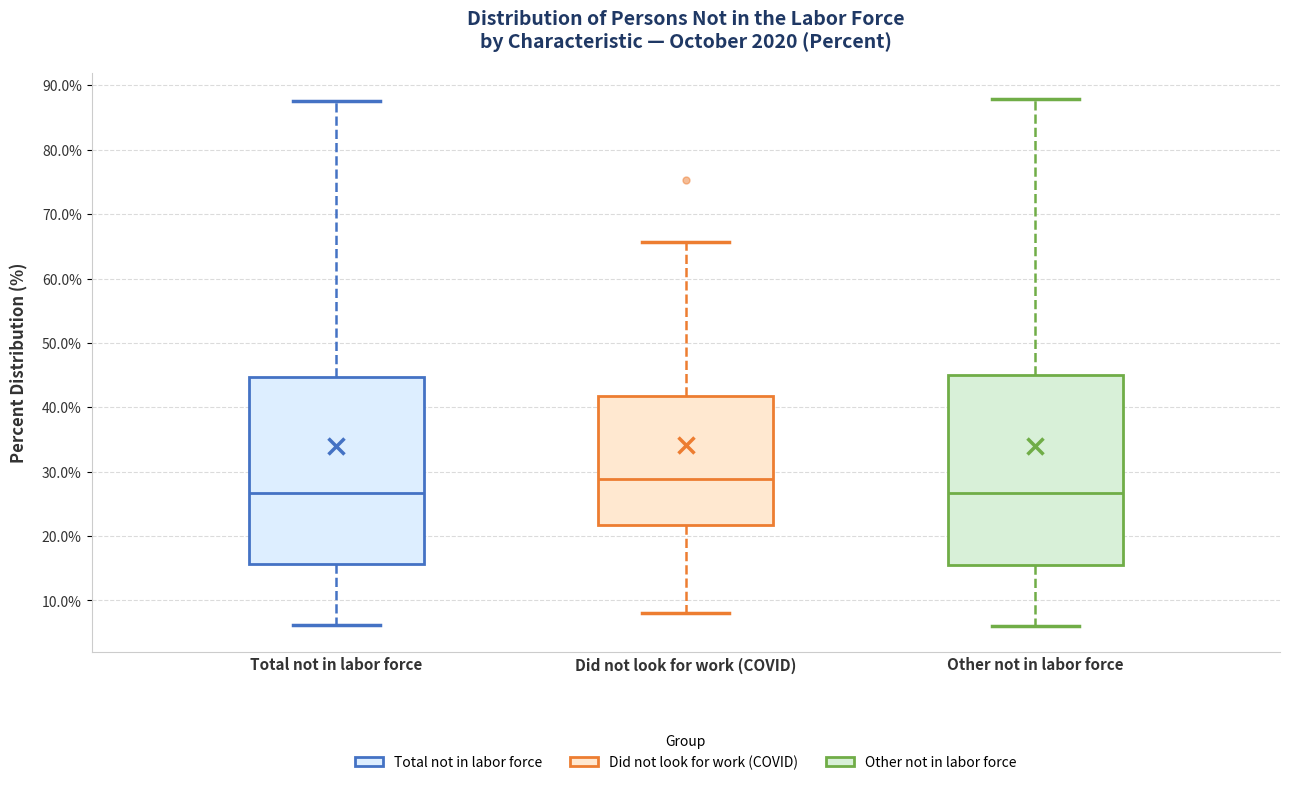

Where does the lower whisker of the box for Other not in labor force end on the y-axis? The values are not printed on the chart, so give them approximately, as read against the axis.

6